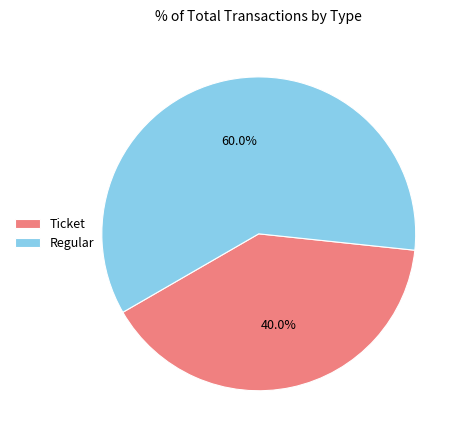

Which slice is the largest?

Regular